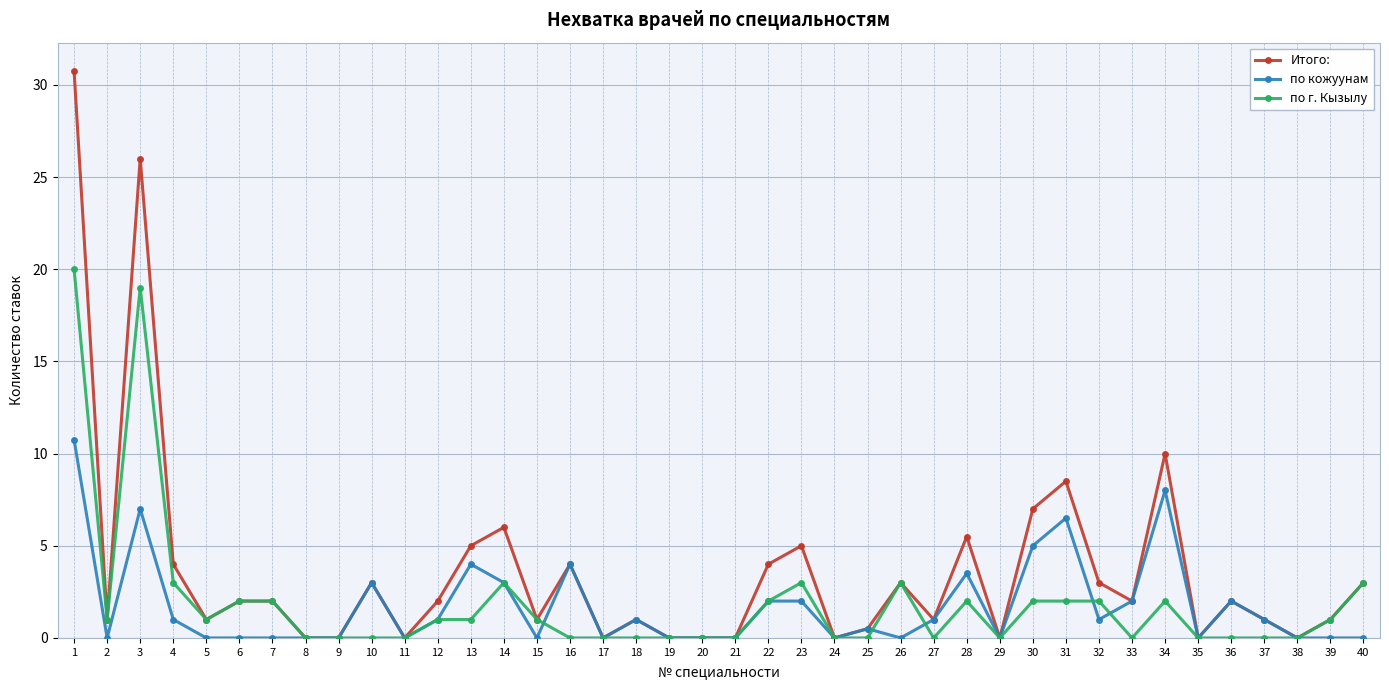

What is the maximum value shown in the chart?

30.8